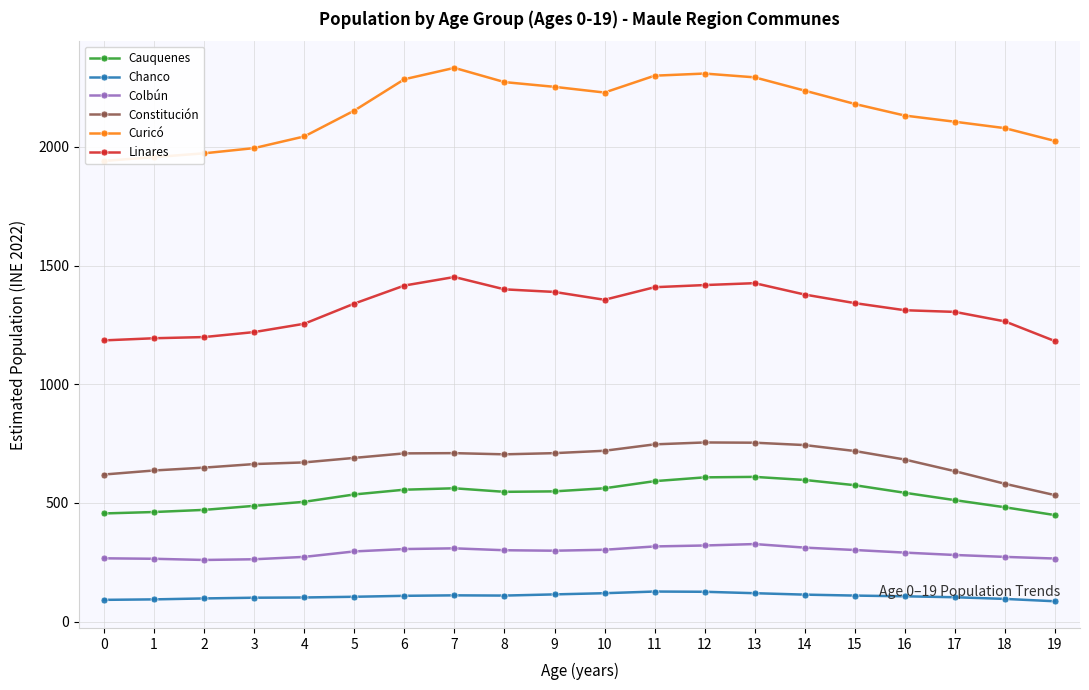

Reading left to right, extract all data points from this chart.

Cauquenes: 0=456	1=462	2=471	3=488	4=505	5=536	6=556	7=562	8=547	9=549	10=562	11=592	12=608	13=610	14=597	15=575	16=543	17=512	18=482	19=449
Chanco: 0=92	1=94	2=98	3=101	4=102	5=105	6=109	7=111	8=110	9=115	10=120	11=127	12=126	13=120	14=114	15=110	16=107	17=103	18=96	19=86
Colbún: 0=267	1=265	2=260	3=263	4=273	5=296	6=306	7=309	8=301	9=299	10=303	11=317	12=321	13=327	14=312	15=302	16=291	17=281	18=273	19=266
Constitución: 0=620	1=637	2=649	3=664	4=671	5=690	6=709	7=710	8=705	9=710	10=720	11=747	12=755	13=754	14=744	15=719	16=683	17=634	18=581	19=533
Curicó: 0=1941	1=1957	2=1973	3=1995	4=2044	5=2153	6=2285	7=2333	8=2273	9=2253	10=2229	11=2300	12=2309	13=2293	14=2237	15=2181	16=2132	17=2106	18=2079	19=2025
Linares: 0=1185	1=1194	2=1199	3=1220	4=1255	5=1340	6=1416	7=1452	8=1400	9=1389	10=1356	11=1409	12=1418	13=1426	14=1378	15=1342	16=1312	17=1305	18=1265	19=1182